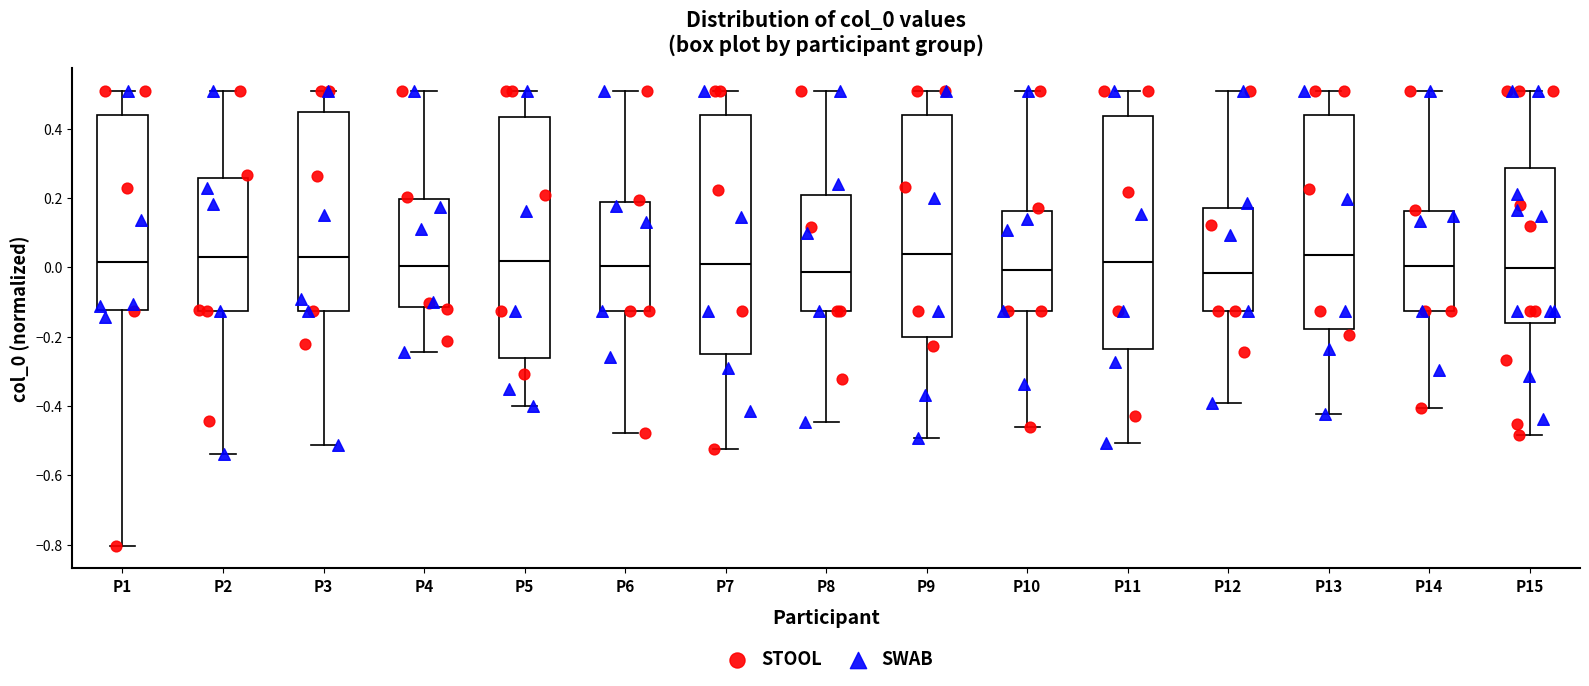

Where does the median line of the box for P15 sit on the y-axis? The values are not printed on the chart, so give them approximately, as read against the axis.

0.00